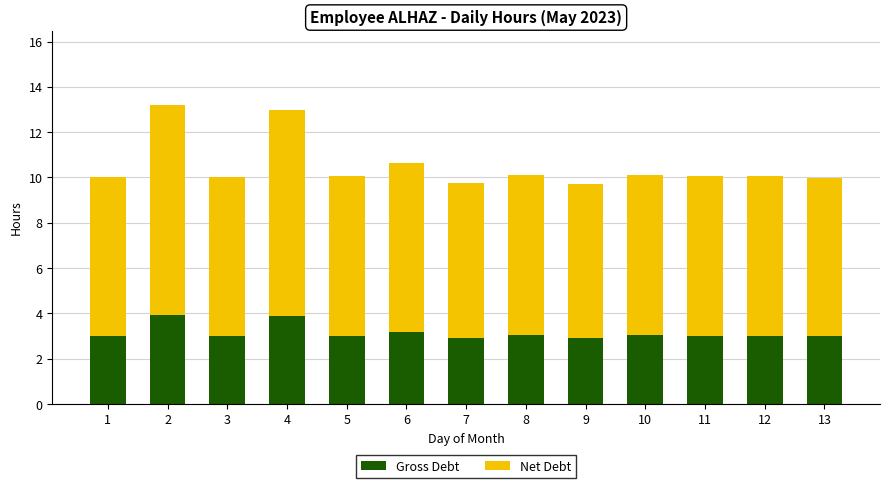

What is the average value of the Net Debt series?

7.4